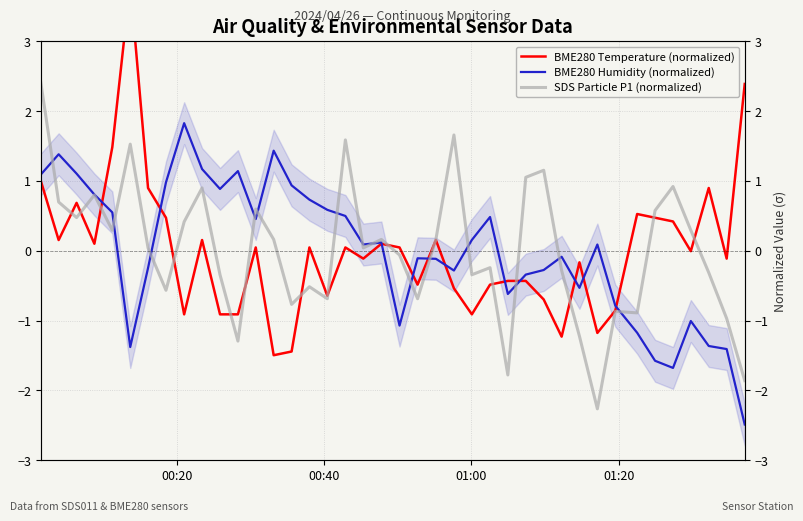

Does the chart have visible grid lines?

Yes